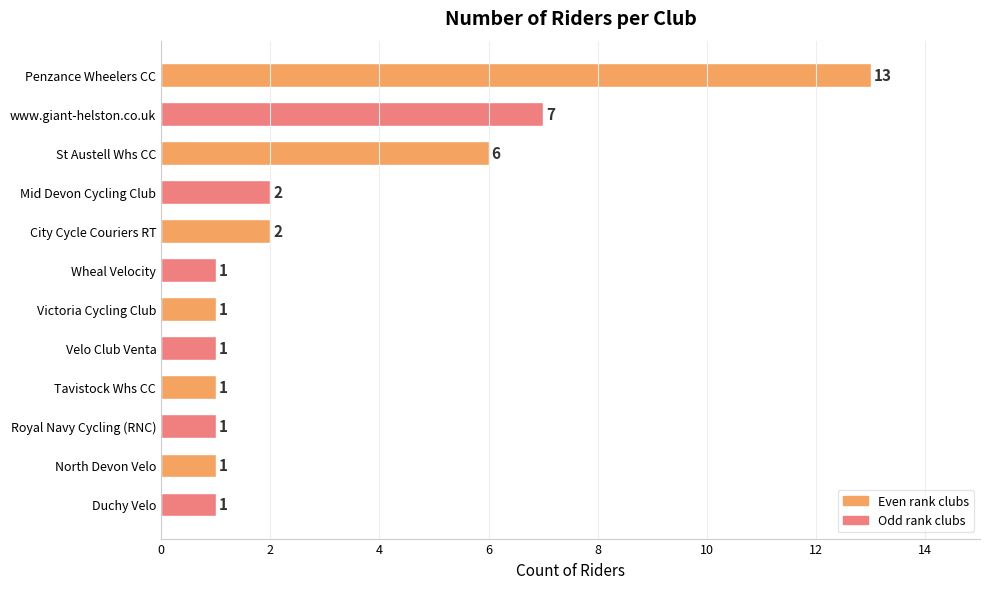

The chart shows a value of 1 at Wheal Velocity. True or false?

True